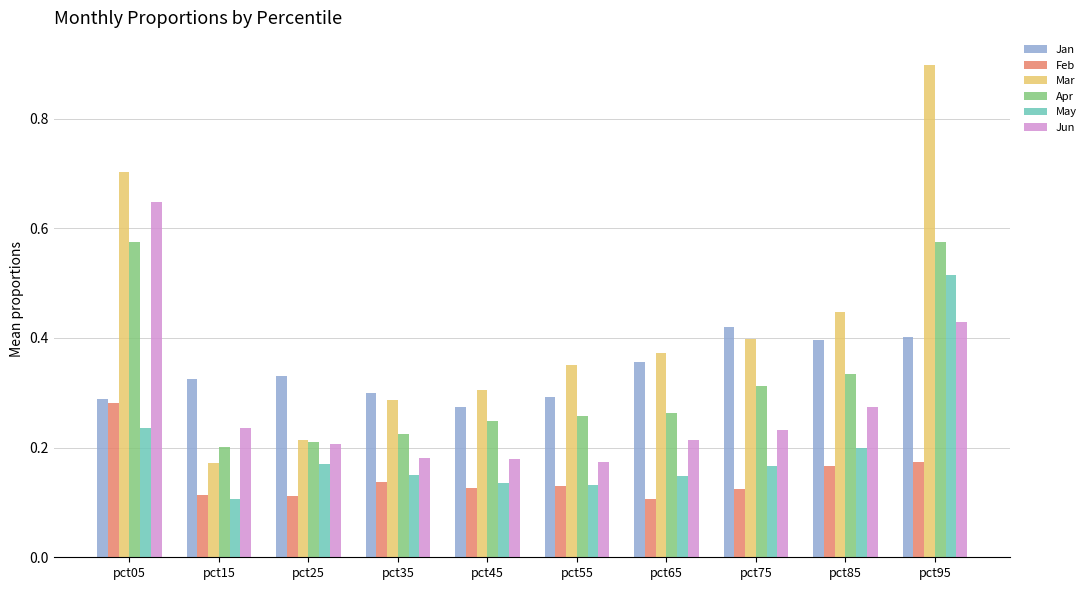

At how many categories does at least one series exceed 0?

10